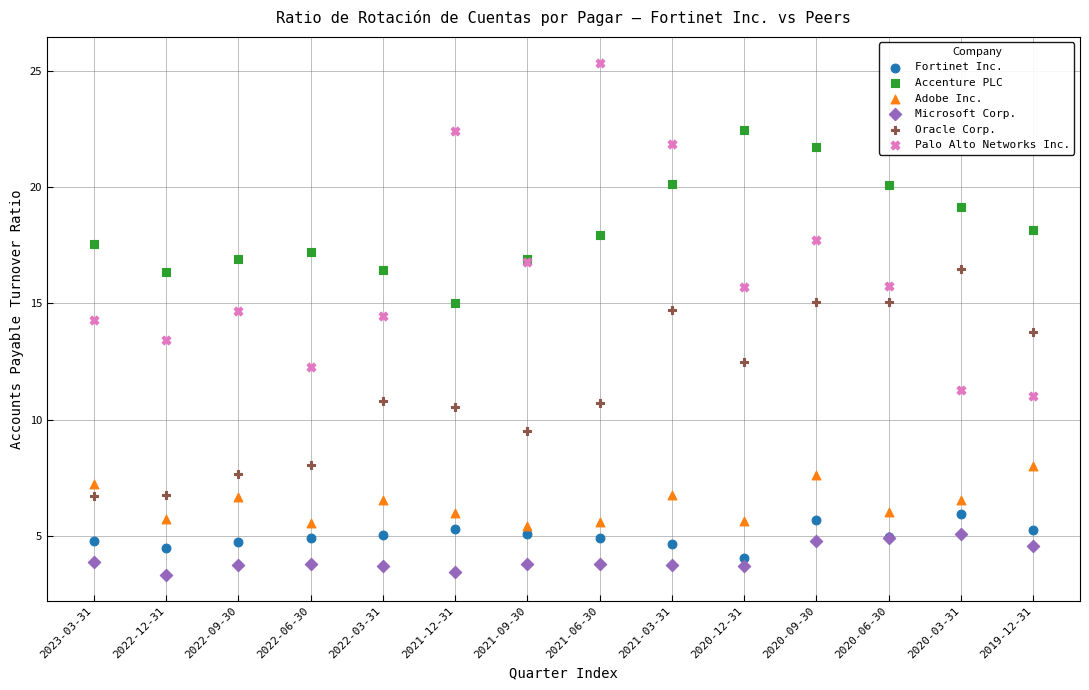

Which series has the widest spread of Y values?

Palo Alto Networks Inc.